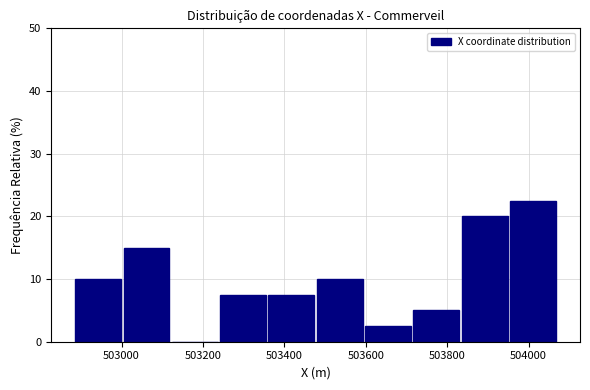

Reading left to right, list every bar in this chart as the range it spans on the x-axis followed by its height. Neither the bar edges nor the heights are printed on the chart, so give them approximately, as read against the axes.

502880 to 503000: 10
503000 to 503120: 15
503120 to 503240: 0
503240 to 503360: 8
503360 to 503480: 8
503480 to 503600: 10
503600 to 503720: 3
503720 to 503840: 5
503840 to 503960: 20
503960 to 504080: 23